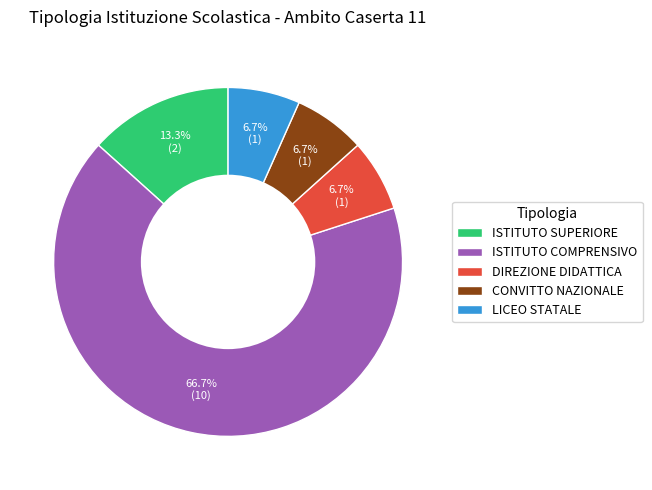

The ISTITUTO COMPRENSIVO slice represents 60% of the pie. True or false?

False